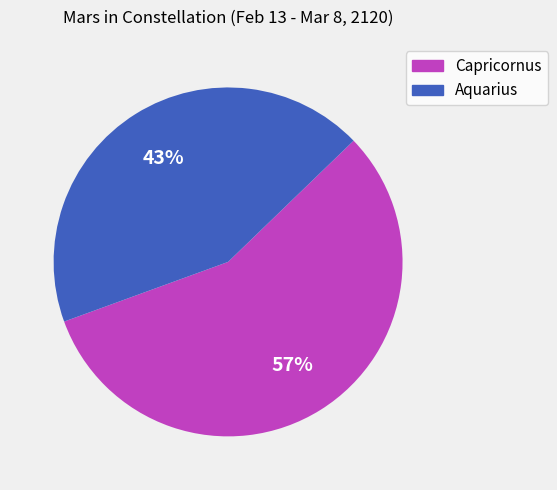

How many slices are in this pie chart?

2